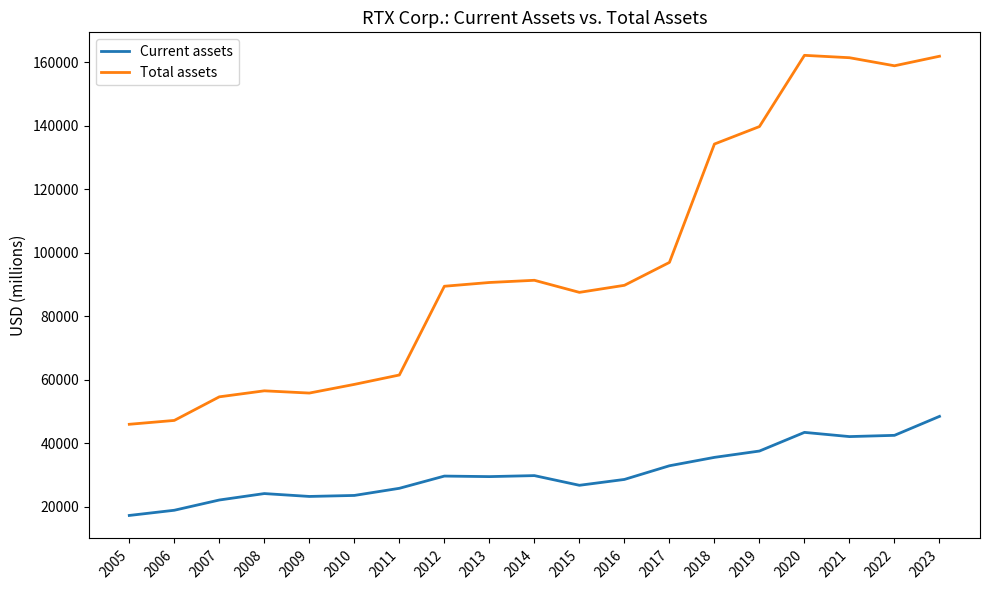

What is the average value of the Current assets series?

30573